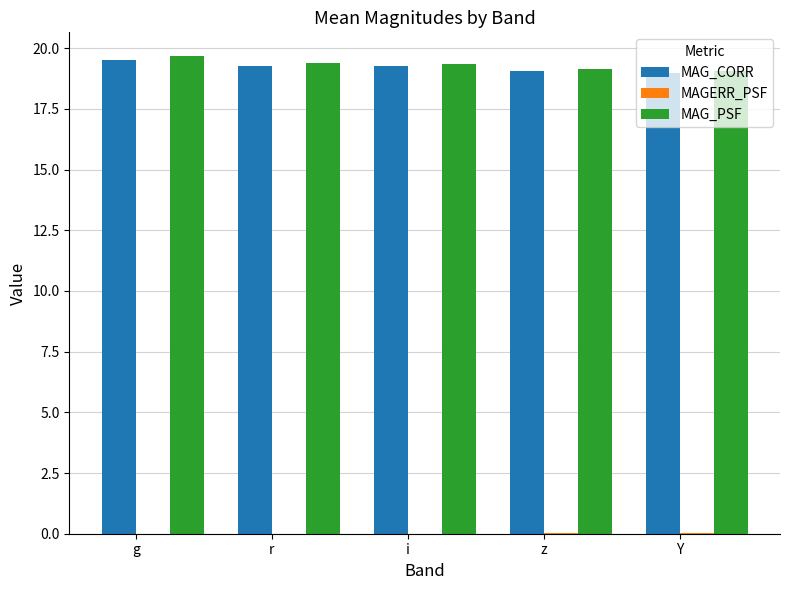

True or false: MAG_CORR has a value of 19.2 at i.

True